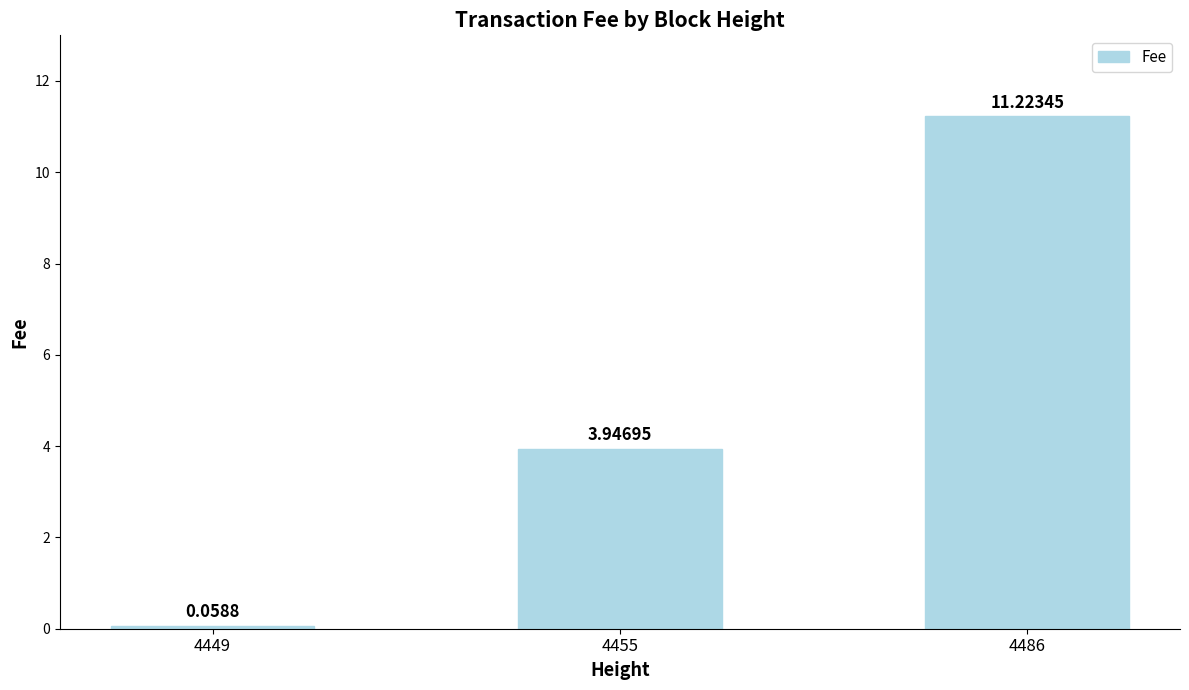

What is the maximum value shown in the chart?

11.2